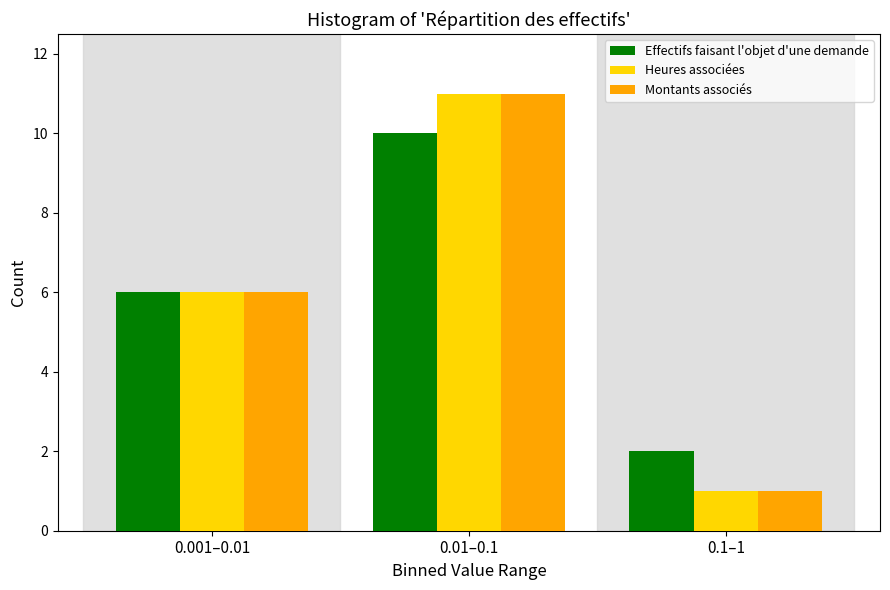

Reading left to right, what are all the values shown in this chart?

Effectifs faisant l'objet d'une demande: 0.001–0.01=6	0.01–0.1=10	0.1–1=2
Heures associées: 0.001–0.01=6	0.01–0.1=11	0.1–1=1
Montants associés: 0.001–0.01=6	0.01–0.1=11	0.1–1=1